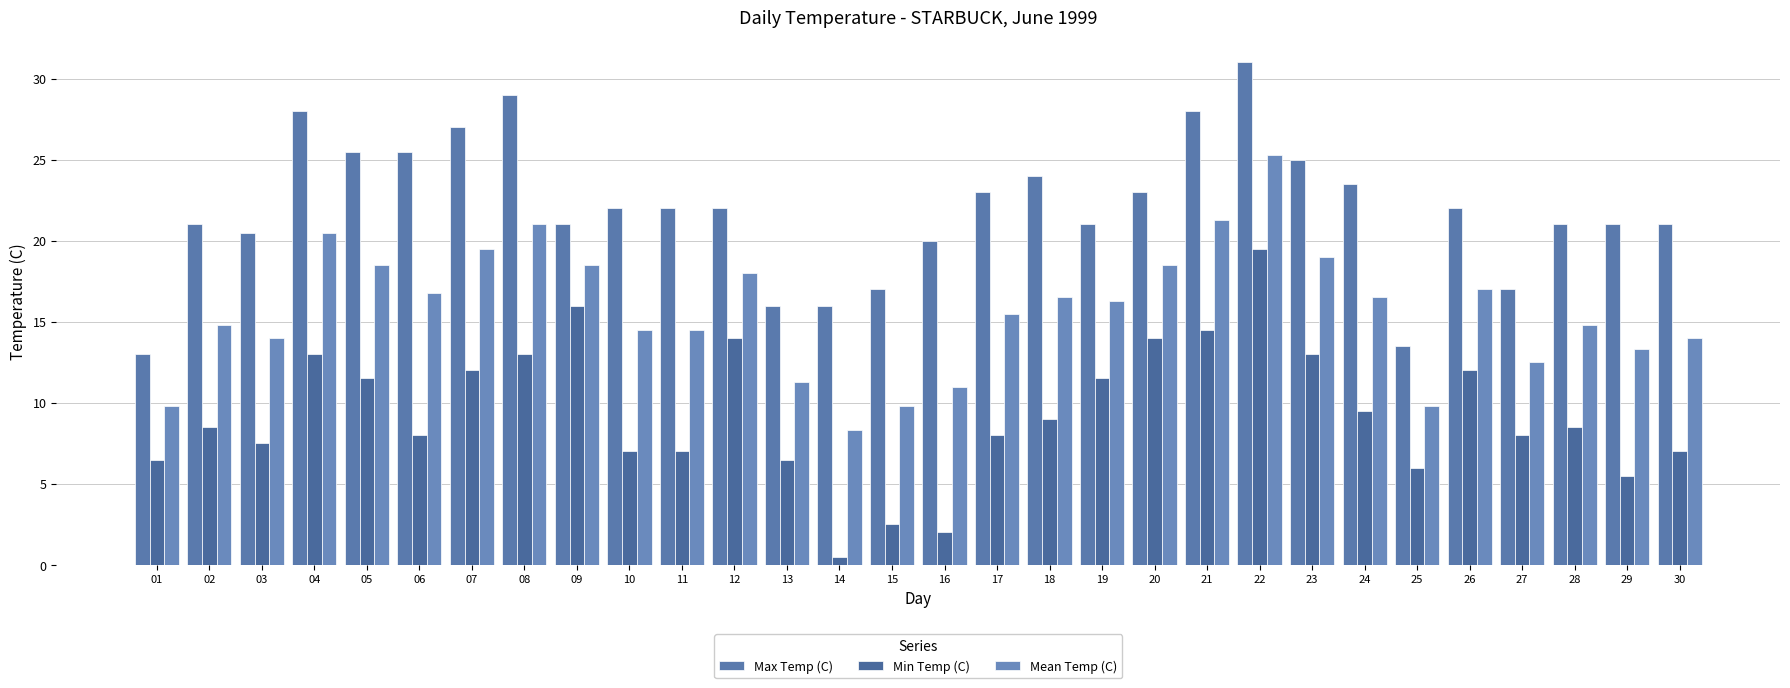

True or false: Mean Temp (C) has a value of 18.5 at 05.

True